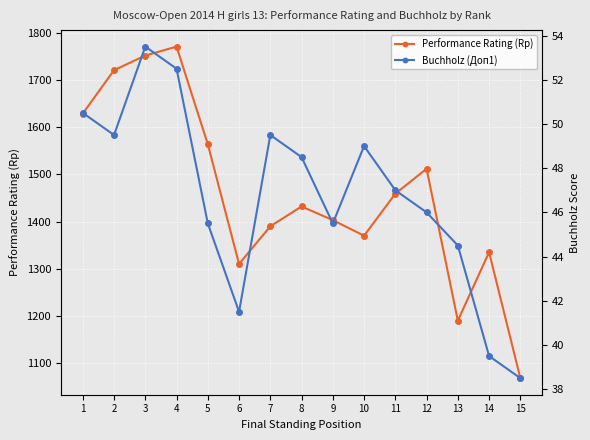

Rank the categories by Buchholz (Доп1) value from highest to lowest.

3, 4, 1, 2, 7, 10, 8, 11, 12, 5, 9, 13, 6, 14, 15